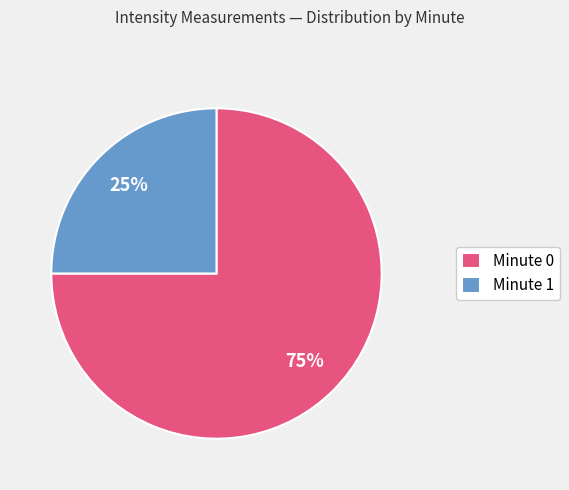

Is it true that Minute 1 is 25% of the pie?

True